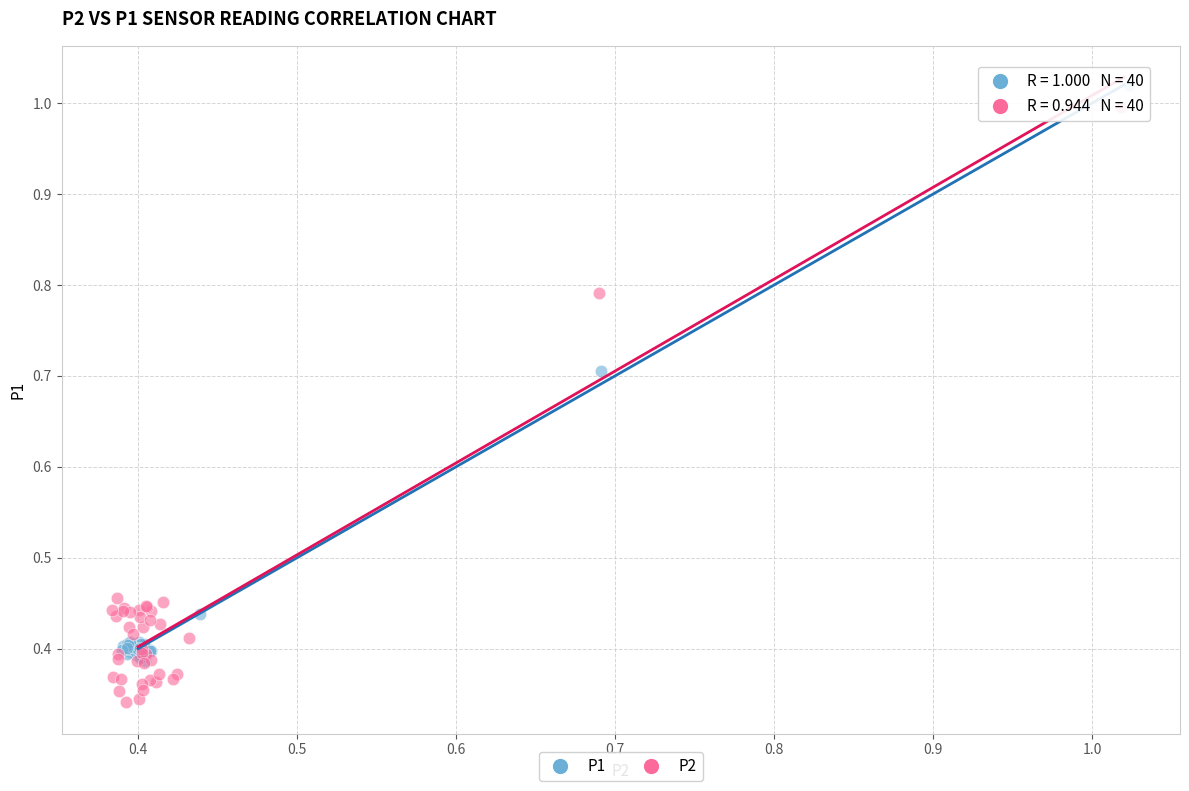

Which series has the largest Y range (max minus min)?

P2